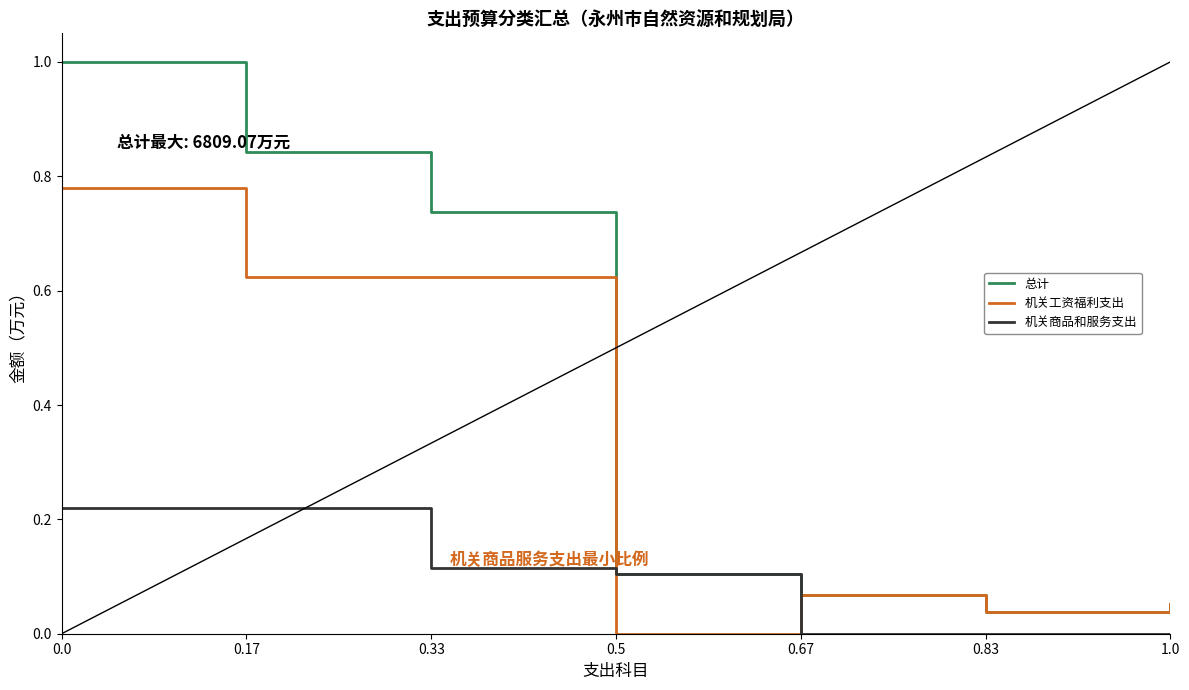

List the series in order of their peak value, lowest first.

机关商品和服务支出, 机关工资福利支出, 总计